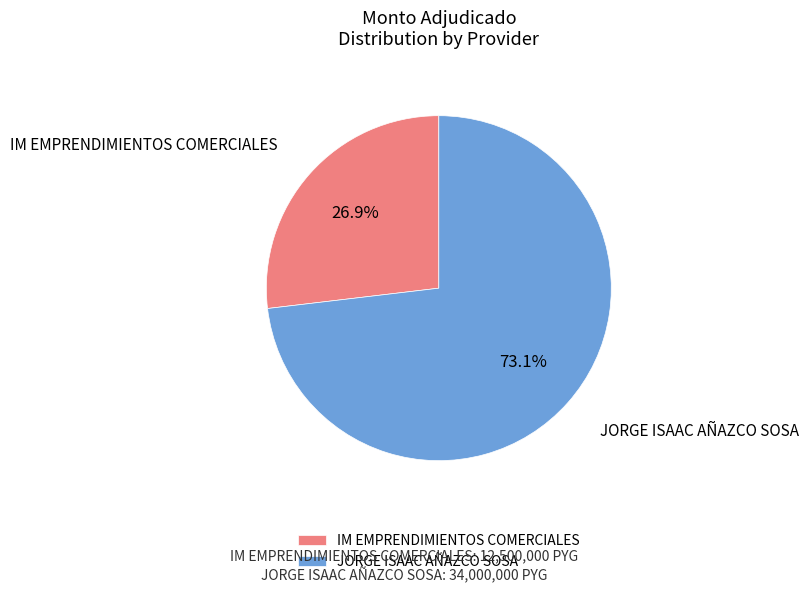

Rank the categories by value from highest to lowest.

JORGE ISAAC AÑAZCO SOSA, IM EMPRENDIMIENTOS COMERCIALES